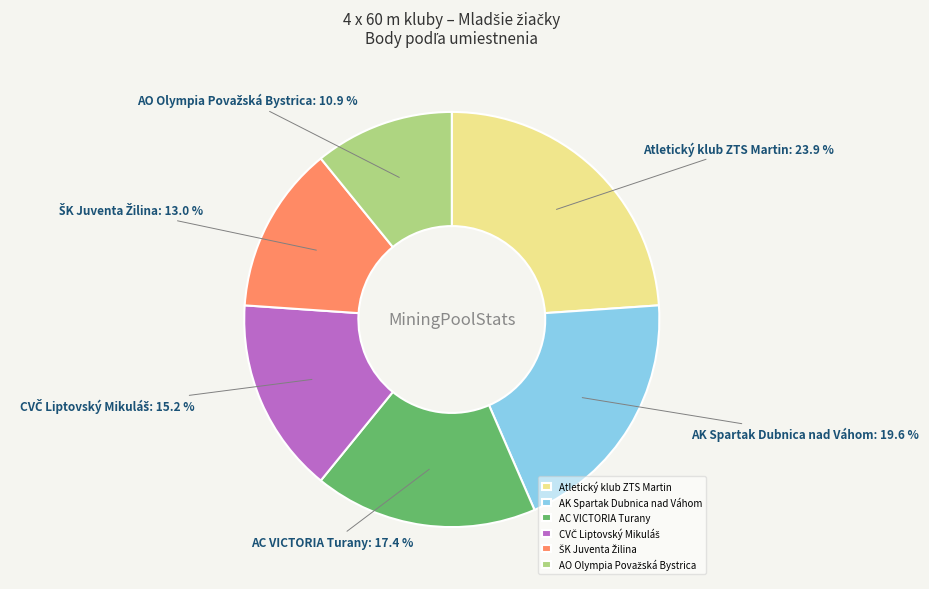

Which has a higher value, AK Spartak Dubnica nad Váhom or AC VICTORIA Turany?

AK Spartak Dubnica nad Váhom